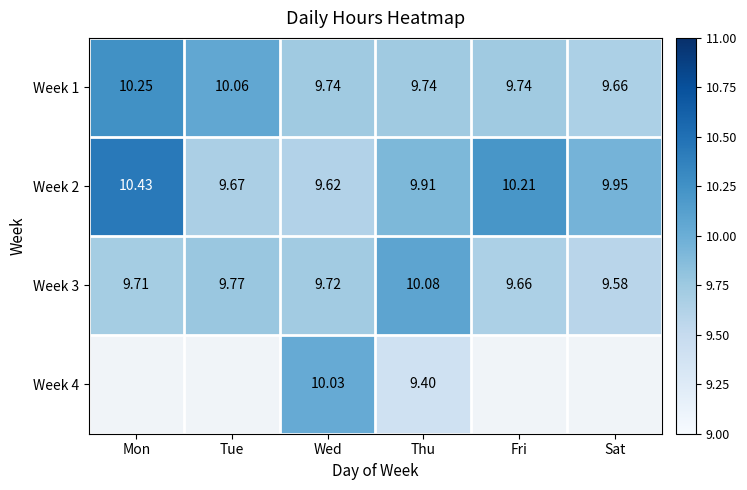

True or false: Week 3 has a value of 9.7 at Fri.

True